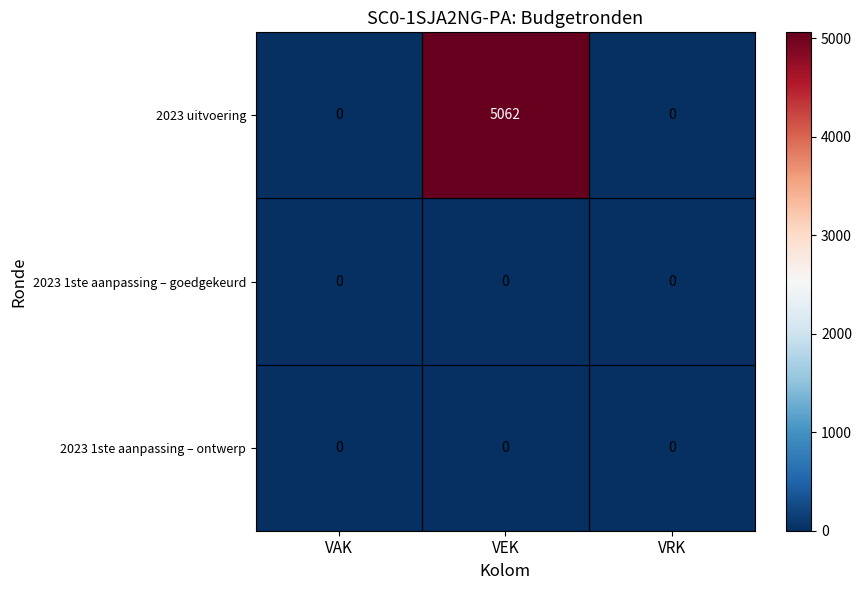

True or false: 2023 uitvoering has a value of 3340 at VAK.

False